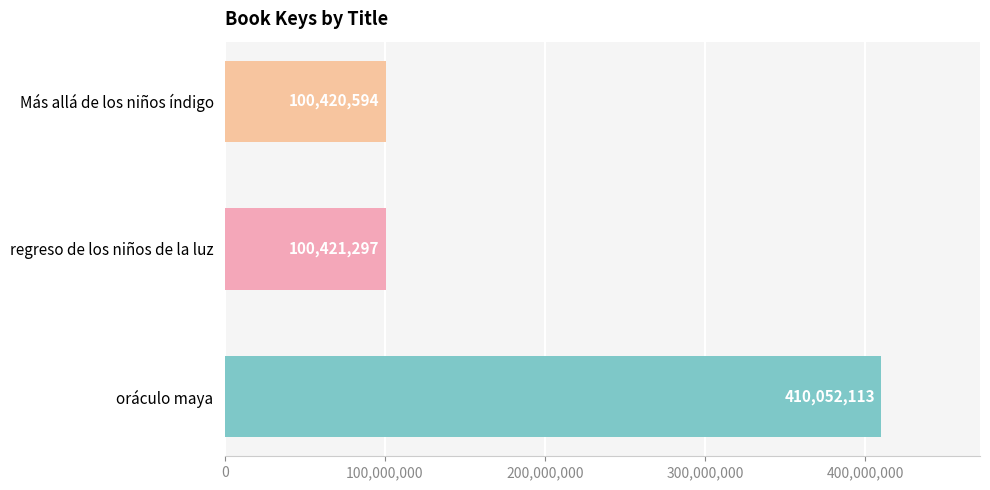

What is the difference between the second highest and minimum values?

703